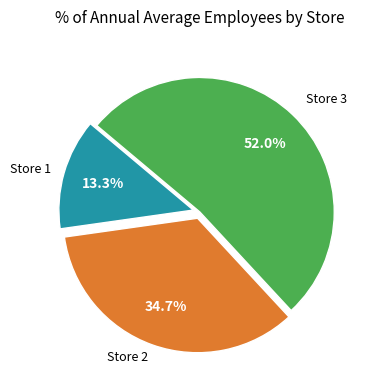

Is there any slice that represents more than half of the pie?

Yes